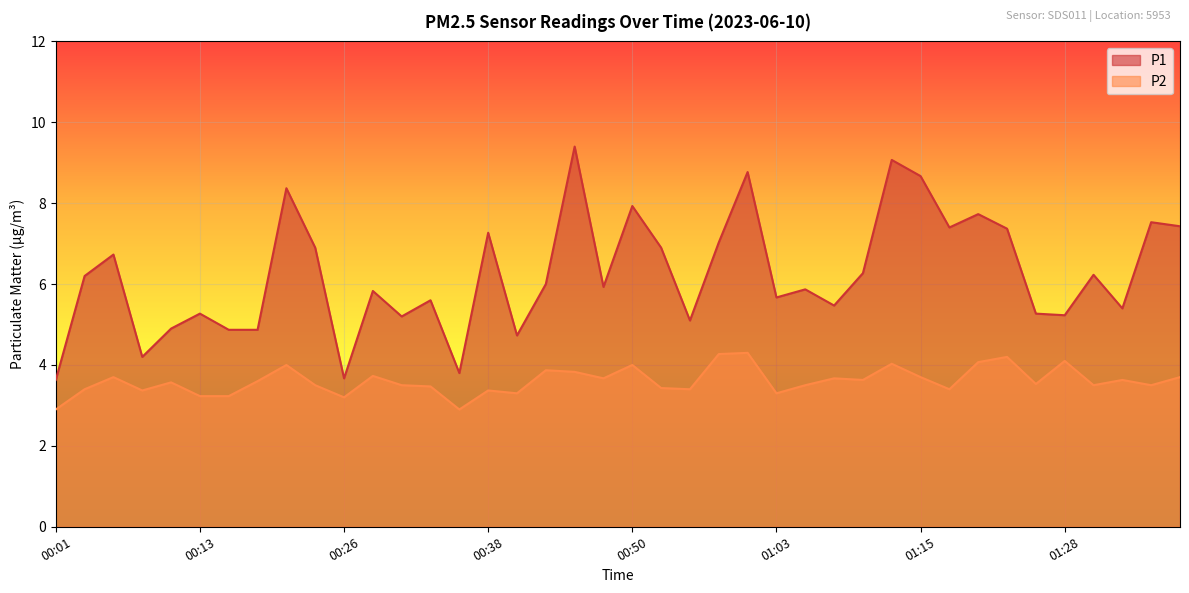

What is the sum of all P1 values?

249.7